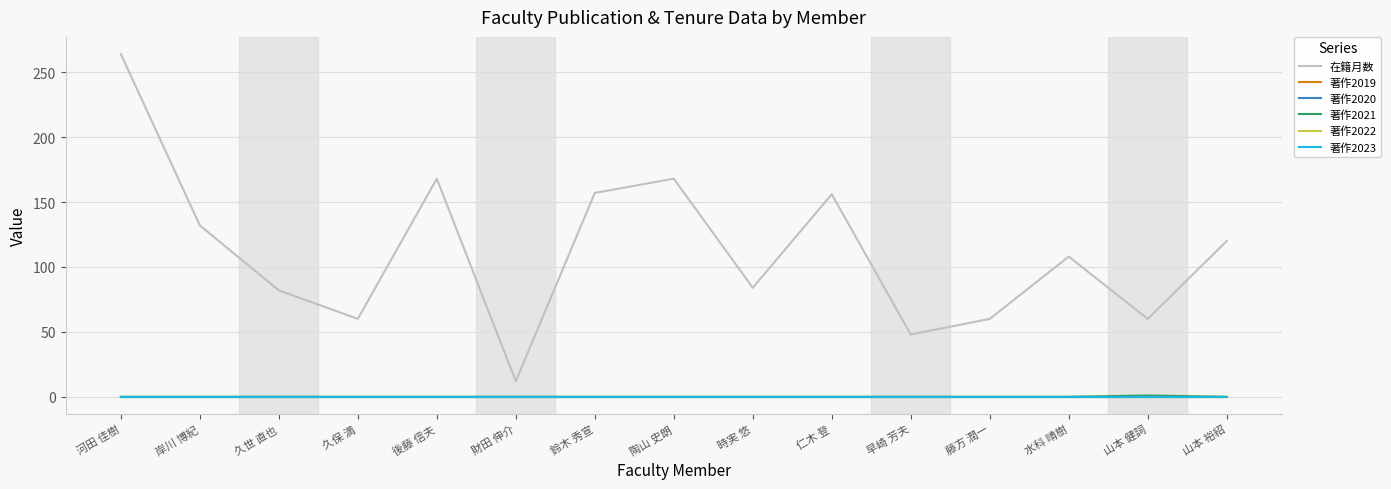

At which category is the sum across all series the highest?

河田 佳樹